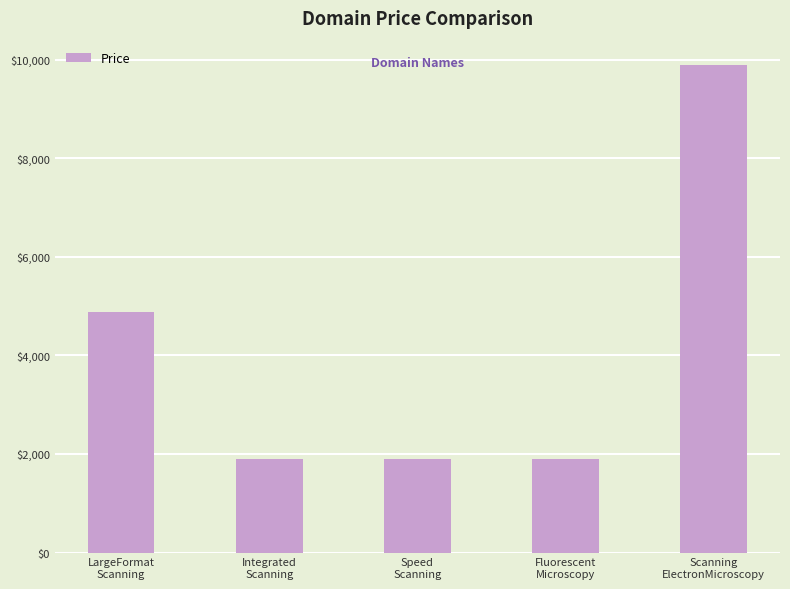

Read the value at Integrated
Scanning, to the nearest 50.

1900